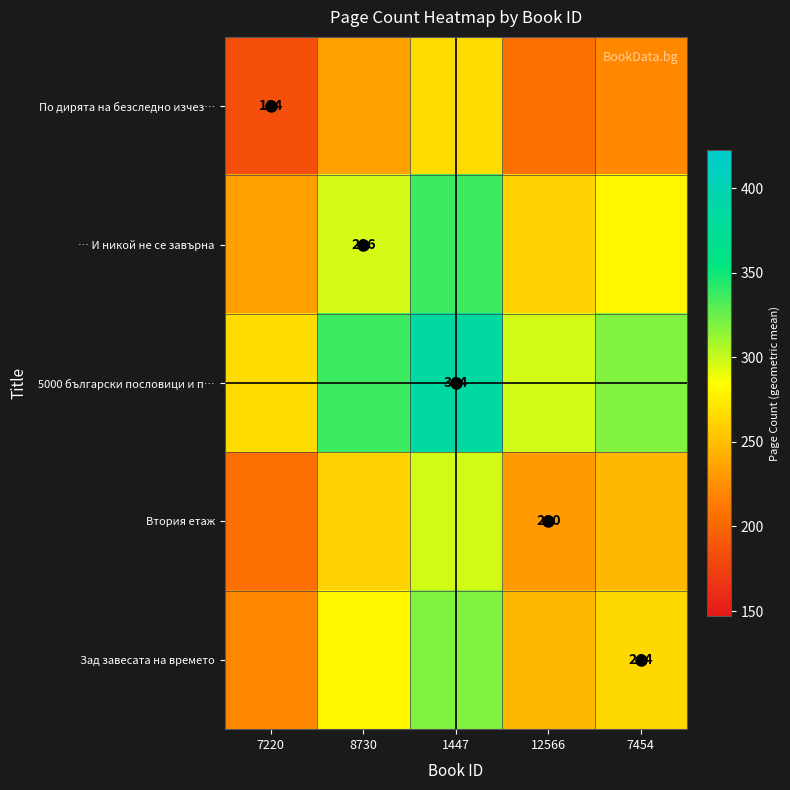

List the series in order of their peak value, highest first.

5000 български пословици и п…, … И никой не се завърна, Зад завесата на времето, Втория етаж, По дирята на безследно изчез…